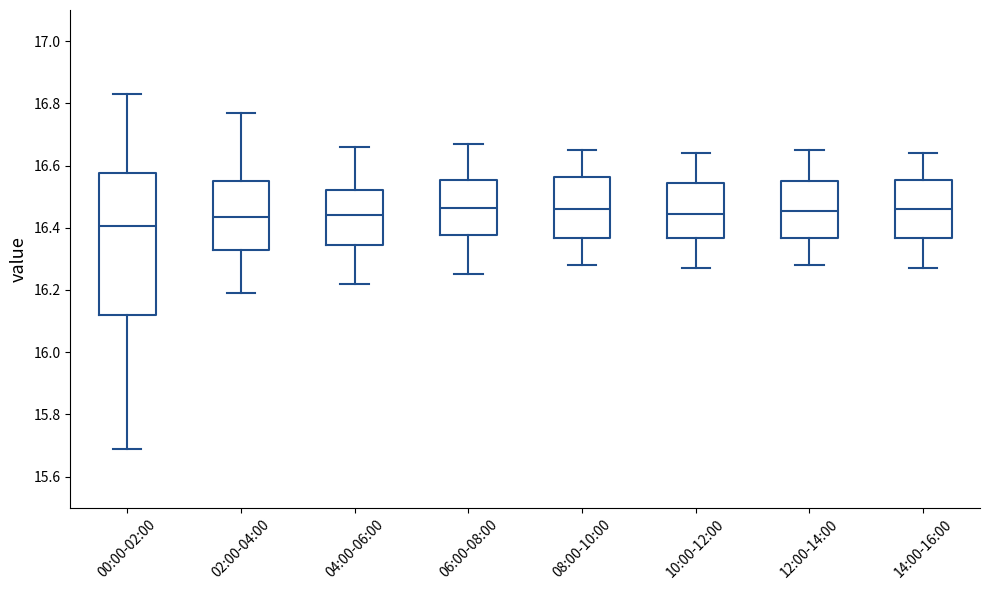

Reading left to right, transcribe this box plot: for each box, give where its median line is, the range the box spans, and where its two whiskers end, as read against the y-axis. The values are not printed on the chart, so give them approximately, as read against the axis.

00:00-02:00: median 16.40, box 16.12 to 16.58, whiskers 15.70 to 16.84
02:00-04:00: median 16.44, box 16.34 to 16.56, whiskers 16.20 to 16.78
04:00-06:00: median 16.44, box 16.34 to 16.52, whiskers 16.22 to 16.66
06:00-08:00: median 16.46, box 16.38 to 16.56, whiskers 16.26 to 16.68
08:00-10:00: median 16.46, box 16.36 to 16.56, whiskers 16.28 to 16.66
10:00-12:00: median 16.44, box 16.36 to 16.54, whiskers 16.28 to 16.64
12:00-14:00: median 16.46, box 16.36 to 16.56, whiskers 16.28 to 16.66
14:00-16:00: median 16.46, box 16.36 to 16.56, whiskers 16.28 to 16.64